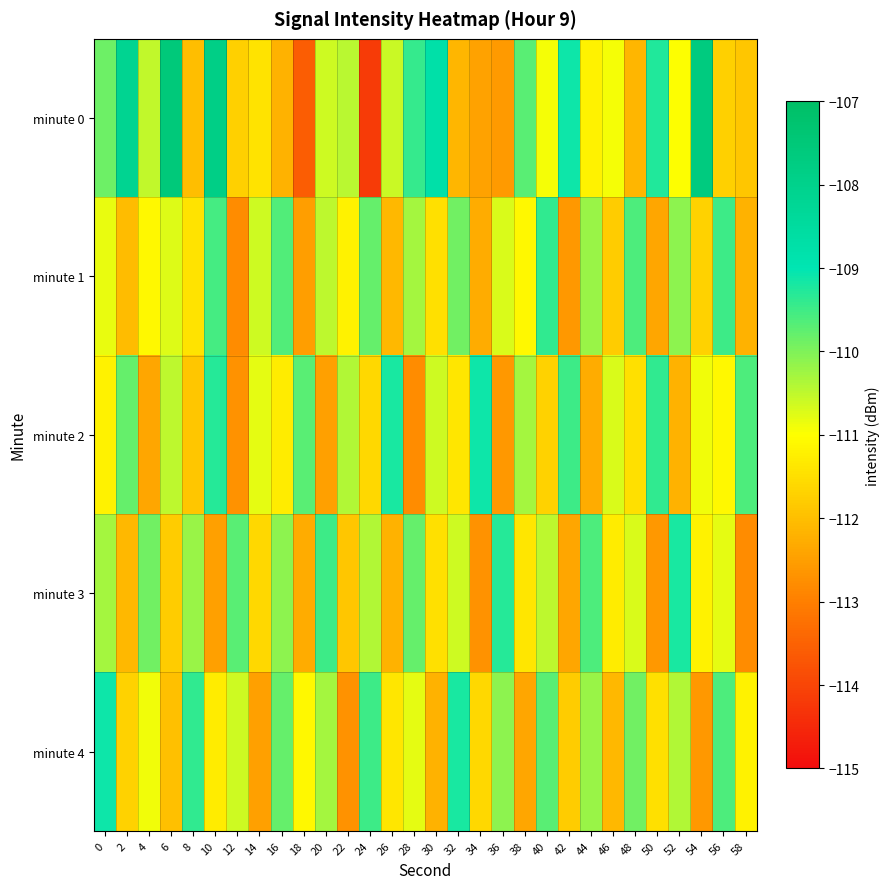

Reading right to left, extract all data points from this chart.

minute 0: 58=-111.9	56=-111.7	54=-107.7	52=-111.0	50=-109.3	48=-112.1	46=-110.9	44=-111.2	42=-109.1	40=-110.9	38=-109.7	36=-112.6	34=-112.4	32=-112.1	30=-108.7	28=-109.4	26=-110.6	24=-114.2	22=-110.4	20=-110.6	18=-113.6	16=-112.2	14=-111.4	12=-111.7	10=-107.9	8=-112.0	6=-107.6	4=-110.5	2=-108.1	0=-109.9
minute 1: 58=-112.2	56=-109.5	54=-111.7	52=-110.1	50=-112.4	48=-109.6	46=-111.8	44=-110.2	42=-112.6	40=-109.4	38=-111.1	36=-110.7	34=-112.3	32=-109.9	30=-111.5	28=-110.3	26=-112.1	24=-109.8	22=-111.2	20=-110.5	18=-112.5	16=-109.6	14=-110.6	12=-112.8	10=-109.5	8=-111.4	6=-110.7	4=-111.1	2=-112.0	0=-110.8
minute 2: 58=-109.6	56=-111.1	54=-110.9	52=-112.2	50=-109.4	48=-111.5	46=-110.7	44=-112.3	42=-109.5	40=-111.7	38=-110.3	36=-112.6	34=-109.1	32=-111.4	30=-110.6	28=-112.8	26=-109.2	24=-111.6	22=-110.4	20=-112.5	18=-109.7	16=-111.3	14=-110.8	12=-112.7	10=-109.3	8=-111.9	6=-110.5	4=-112.4	2=-109.8	0=-111.2
minute 3: 58=-112.8	56=-110.8	54=-111.2	52=-109.2	50=-112.6	48=-110.7	46=-111.3	44=-109.6	42=-112.4	40=-110.5	38=-111.4	36=-109.3	34=-112.7	32=-110.6	30=-111.5	28=-109.8	26=-112.2	24=-110.4	22=-111.9	20=-109.5	18=-112.3	16=-110.1	14=-111.6	12=-109.7	10=-112.5	8=-110.2	6=-111.8	4=-109.9	2=-112.1	0=-110.3
minute 4: 58=-111.2	56=-109.6	54=-112.6	52=-110.4	50=-111.5	48=-109.9	46=-112.1	44=-110.2	42=-111.8	40=-109.7	38=-112.4	36=-110.1	34=-111.6	32=-109.2	30=-112.2	28=-110.8	26=-111.4	24=-109.5	22=-112.7	20=-110.3	18=-111.1	16=-109.8	14=-112.5	12=-110.6	10=-111.3	8=-109.4	6=-112.0	4=-110.9	2=-111.7	0=-109.1